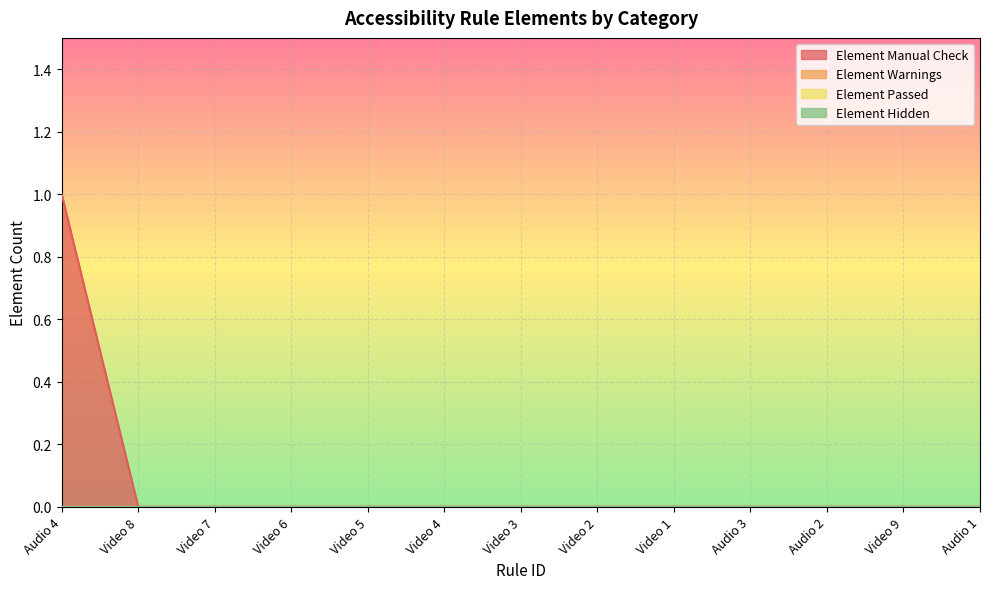

True or false: Element Manual Check has more than 2 interior local peaks.

False